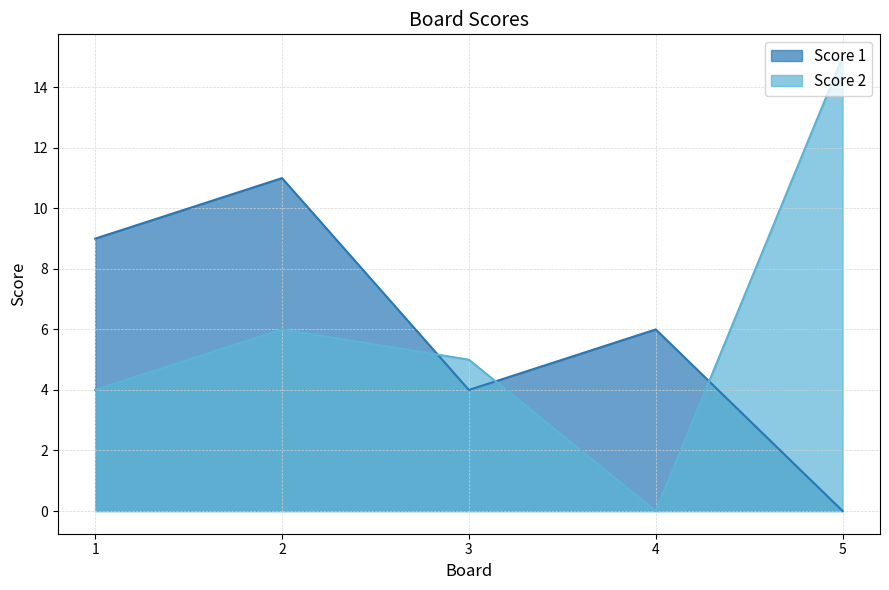

How many distinct data groups are displayed?

2